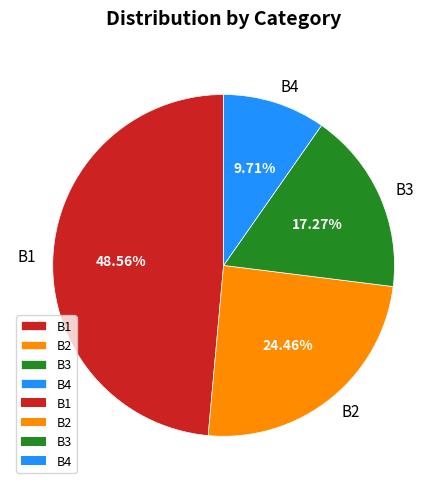

What portion of the pie excludes B4?

90.3%